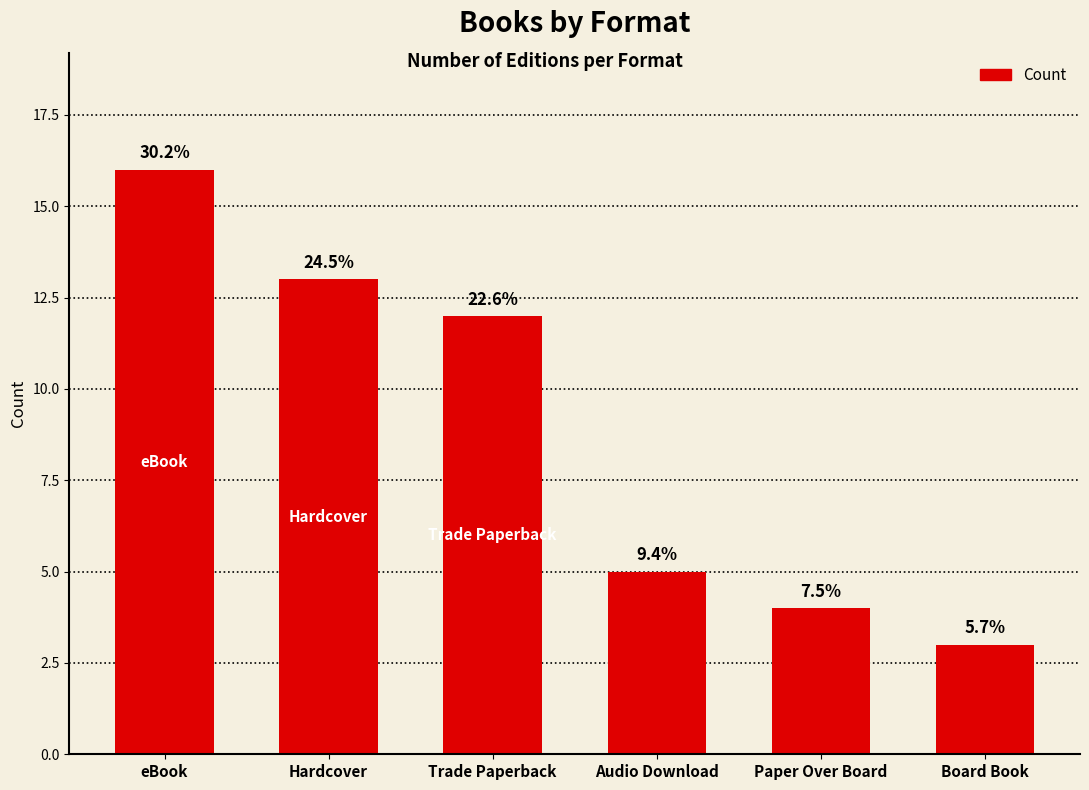

Reading left to right, extract all data points from this chart.

eBook=16	Hardcover=13	Trade Paperback=12	Audio Download=5	Paper Over Board=4	Board Book=3